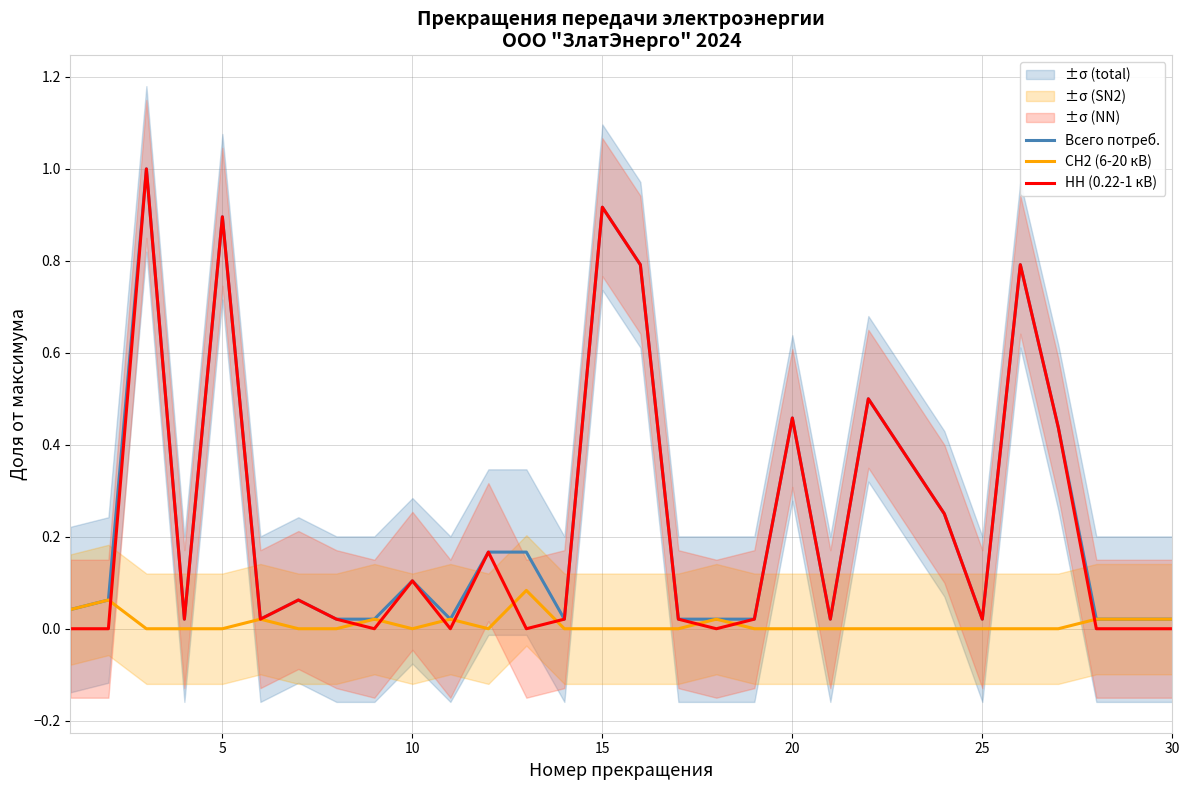

How many lines are shown in the chart?

3